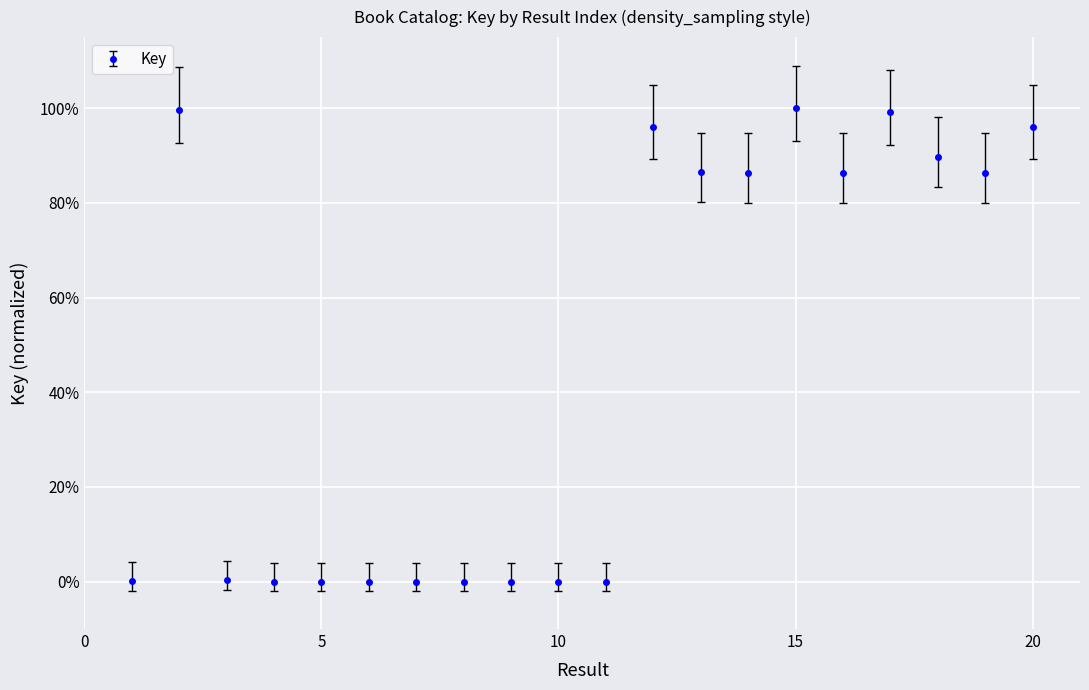

Which label corresponds to the largest value in the chart?

15